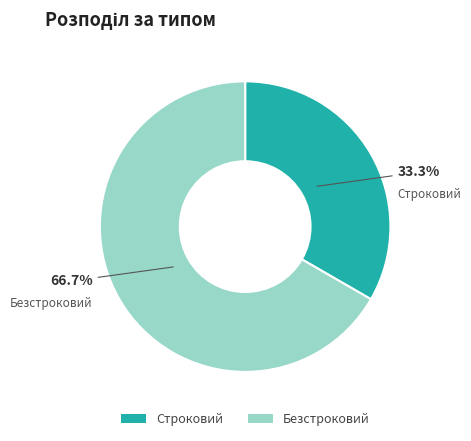

Rank the categories by value from lowest to highest.

Строковий, Безстроковий